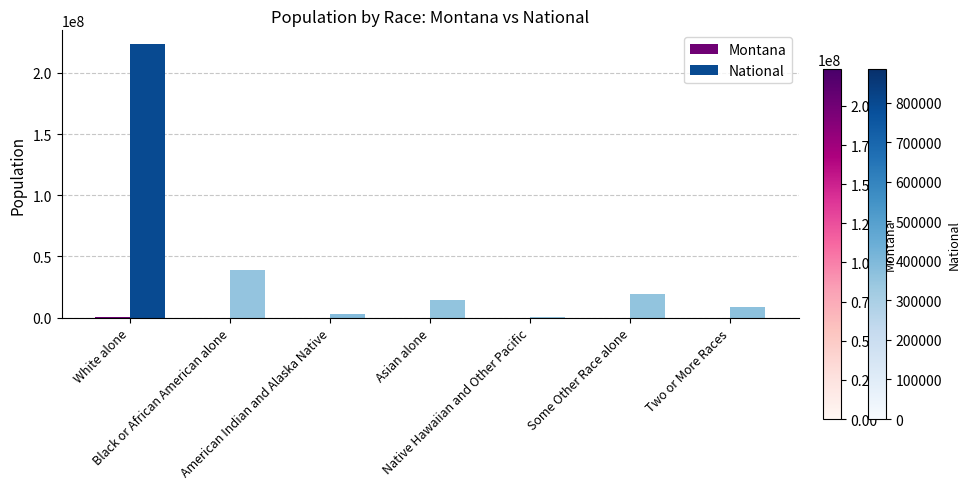

Are the bars grouped side by side (vs. stacked)?

Yes